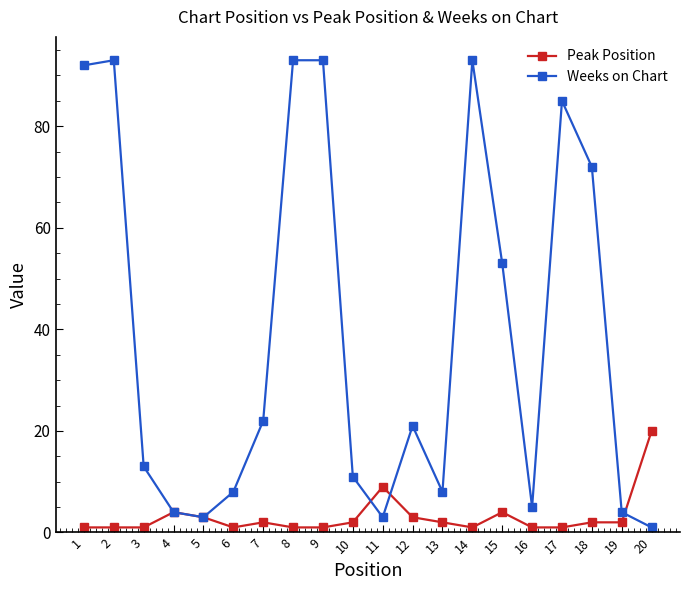

The value of Weeks on Chart at 18 is 72. True or false?

True